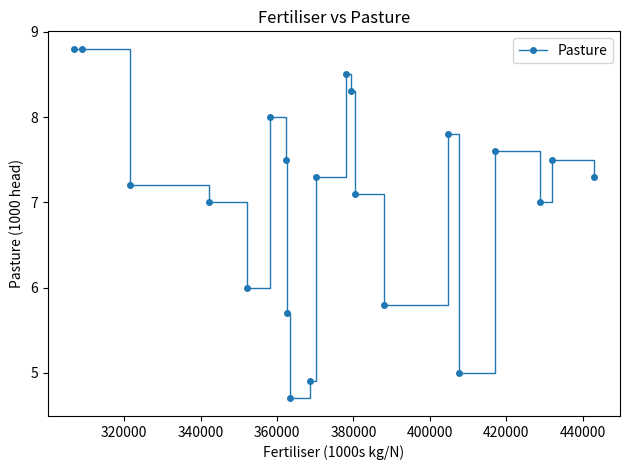

How many categories are shown in the chart?

21